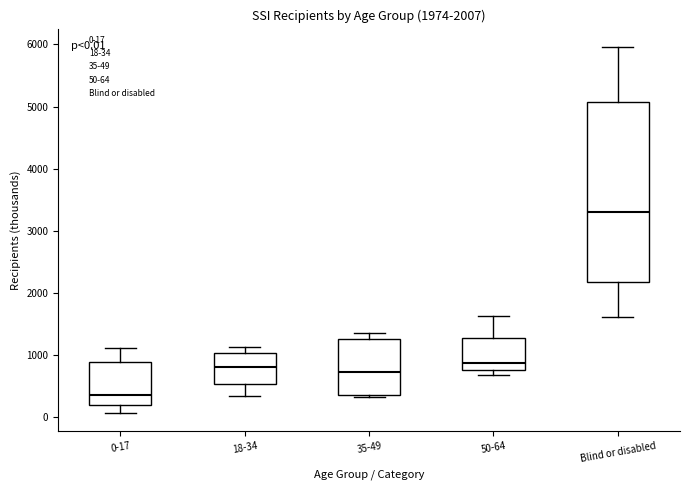

Comparing the boxes themselves (not the whiskers), which one is the tallest?

Blind or disabled